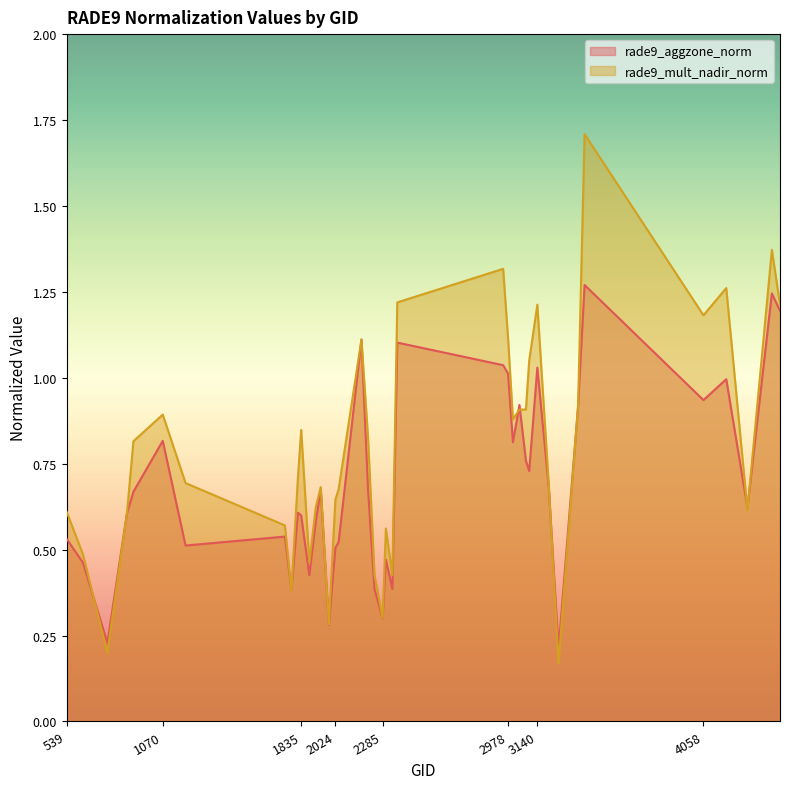

Reading left to right, list all the values displayed in this chart.

rade9_aggzone_norm: 539=0.5	629=0.5	764=0.2	872=0.6	908=0.7	1070=0.8	1196=0.5	1745=0.5	1781=0.4	1817=0.6	1835=0.6	1880=0.4	1916=0.6	1943=0.7	1988=0.3	2024=0.5	2042=0.5	2168=1.1	2204=0.7	2240=0.4	2285=0.3	2303=0.5	2339=0.4	2366=1.1	2951=1.0	2978=1.0	3005=0.8	3041=0.9	3077=0.8	3095=0.7	3140=1.0	3203=0.7	3257=0.2	3365=0.9	3401=1.3	4058=0.9	4184=1.0	4301=0.6	4436=1.2	4481=1.2
rade9_mult_nadir_norm: 539=0.6	629=0.5	764=0.2	872=0.6	908=0.8	1070=0.9	1196=0.7	1745=0.6	1781=0.4	1817=0.7	1835=0.8	1880=0.5	1916=0.6	1943=0.7	1988=0.3	2024=0.6	2042=0.7	2168=1.1	2204=0.8	2240=0.4	2285=0.3	2303=0.6	2339=0.4	2366=1.2	2951=1.3	2978=1.1	3005=0.9	3041=0.9	3077=0.9	3095=1.1	3140=1.2	3203=0.7	3257=0.2	3365=0.9	3401=1.7	4058=1.2	4184=1.3	4301=0.6	4436=1.4	4481=1.2